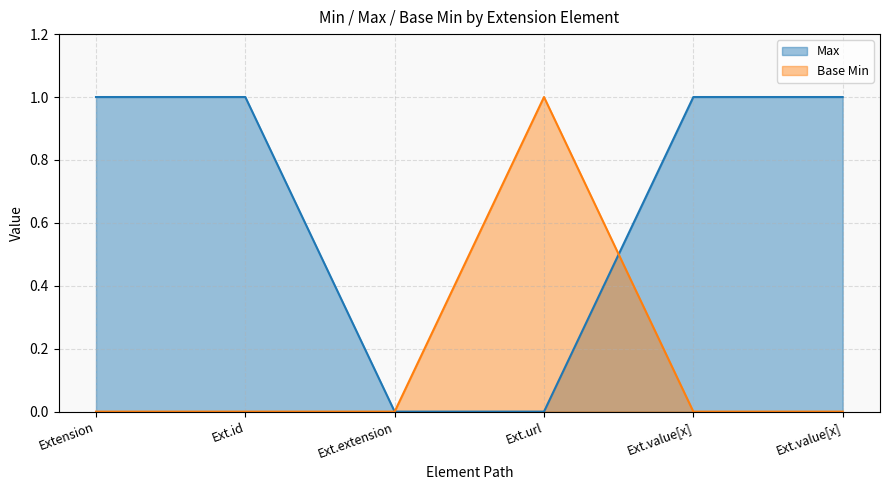

How many times do Max and Base Min cross each other?

1